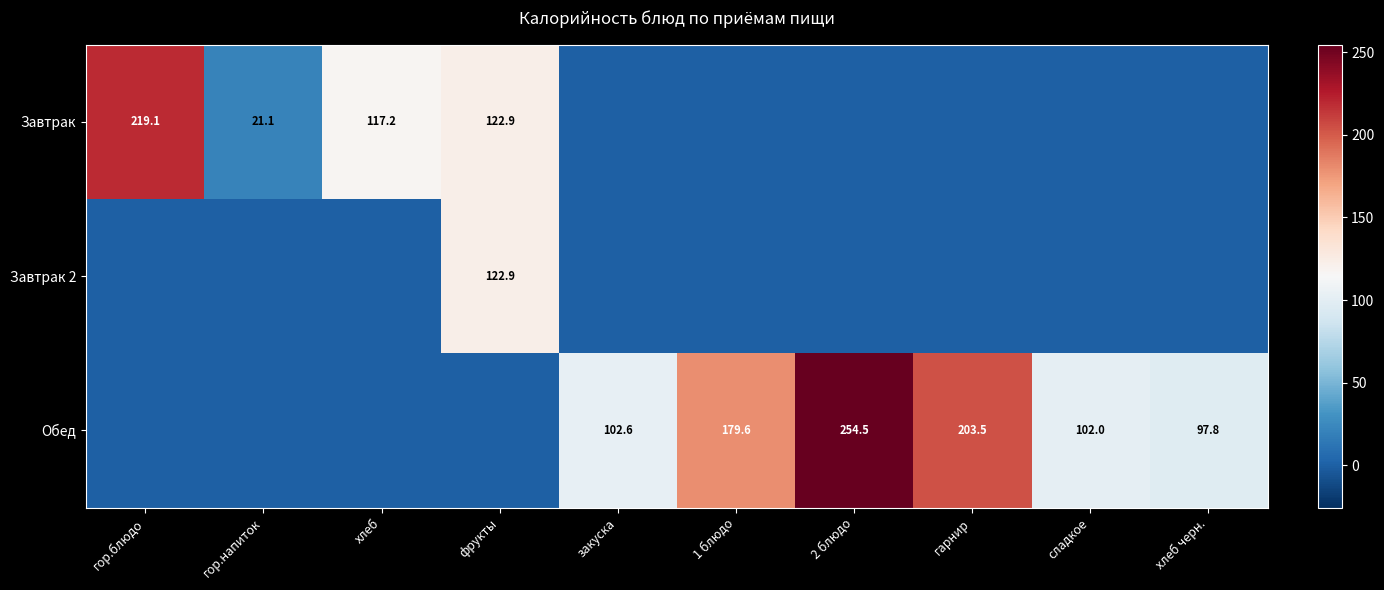

What is the maximum value shown in the chart?

254.5